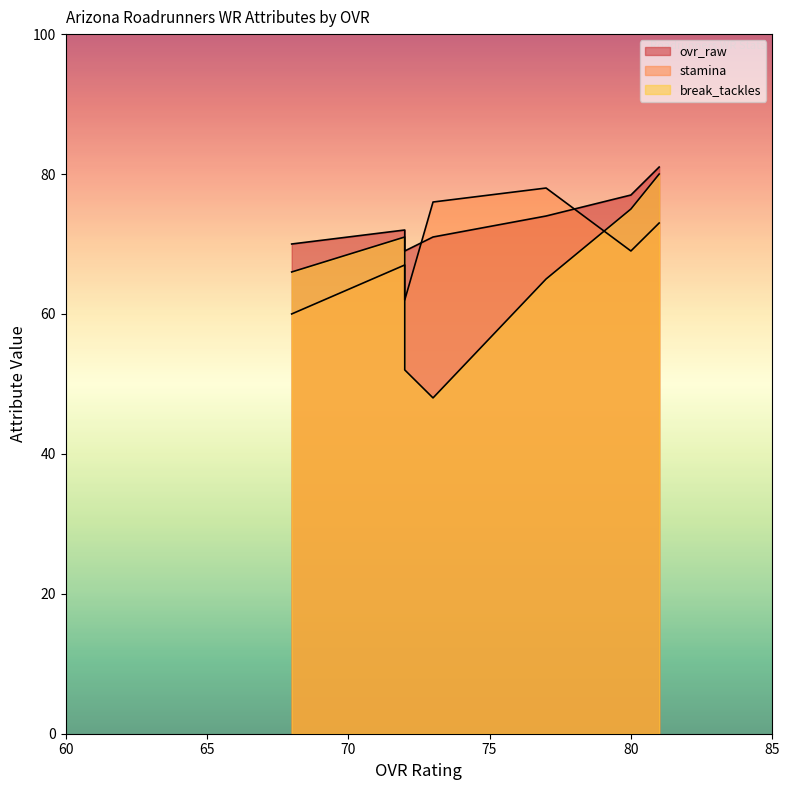

Rank the series by their average value, from lowest to highest.

break_tackles, stamina, ovr_raw